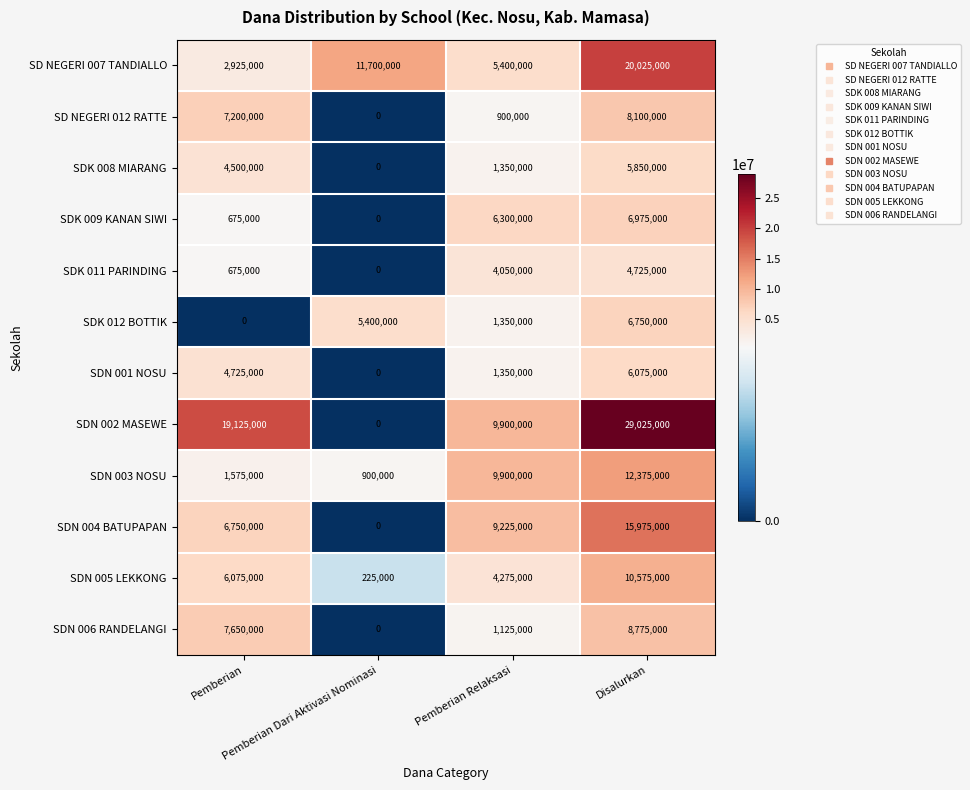

How many categories are shown in the chart?

4